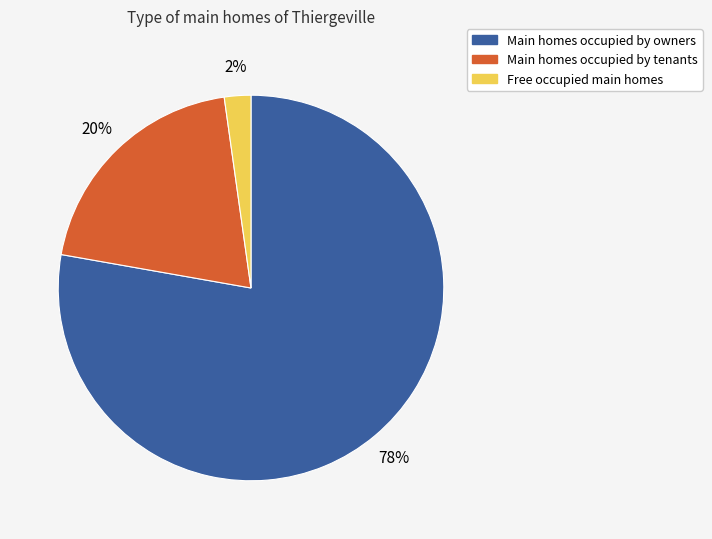

To the nearest percent, what is the average slice percentage?

33%